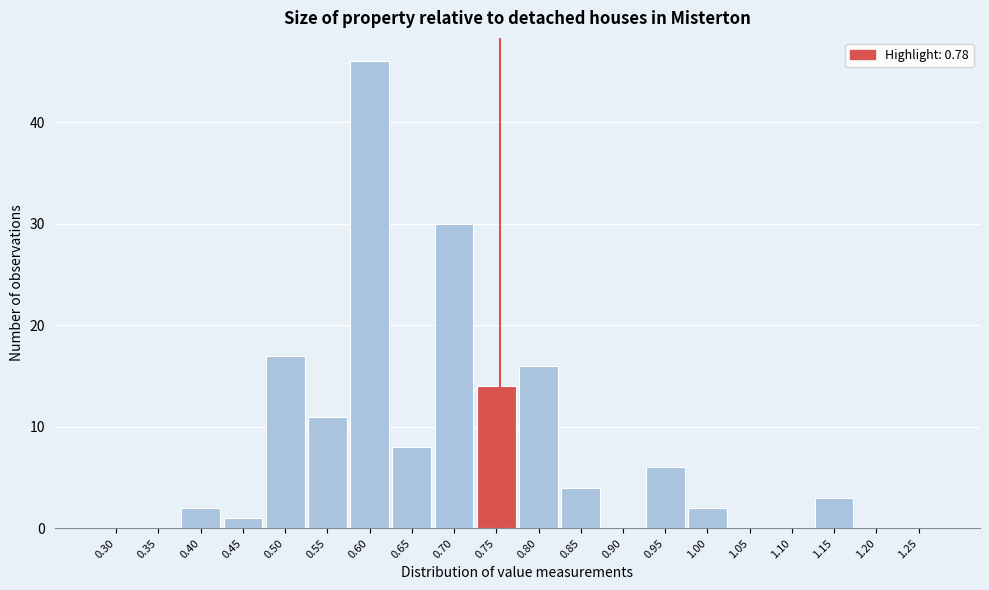

Reading right to left, what are all the values shown in this chart?

1.25=0	1.20=0	1.15=3	1.10=0	1.05=0	1.00=2	0.95=6	0.90=0	0.85=4	0.80=16	0.75=14	0.70=30	0.65=8	0.60=46	0.55=11	0.50=17	0.45=1	0.40=2	0.35=0	0.30=0